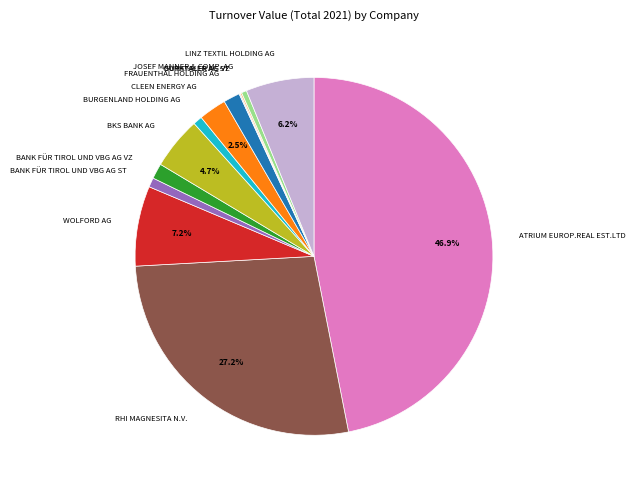

How much of the chart is everything except RHI MAGNESITA N.V.?

72.8%